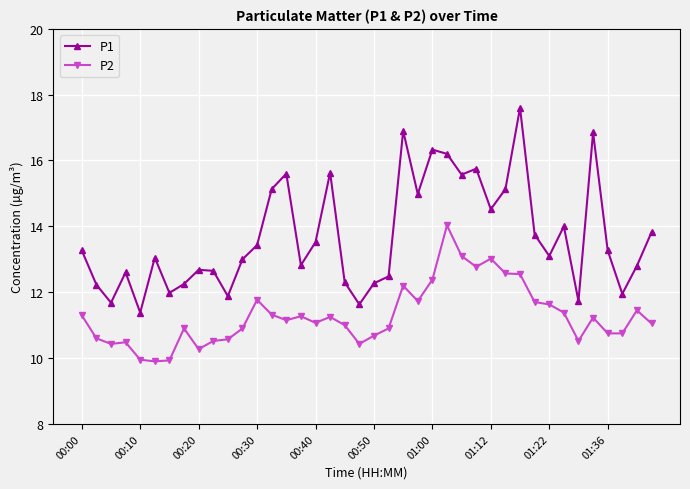

Which series has the widest spread of values?

P1